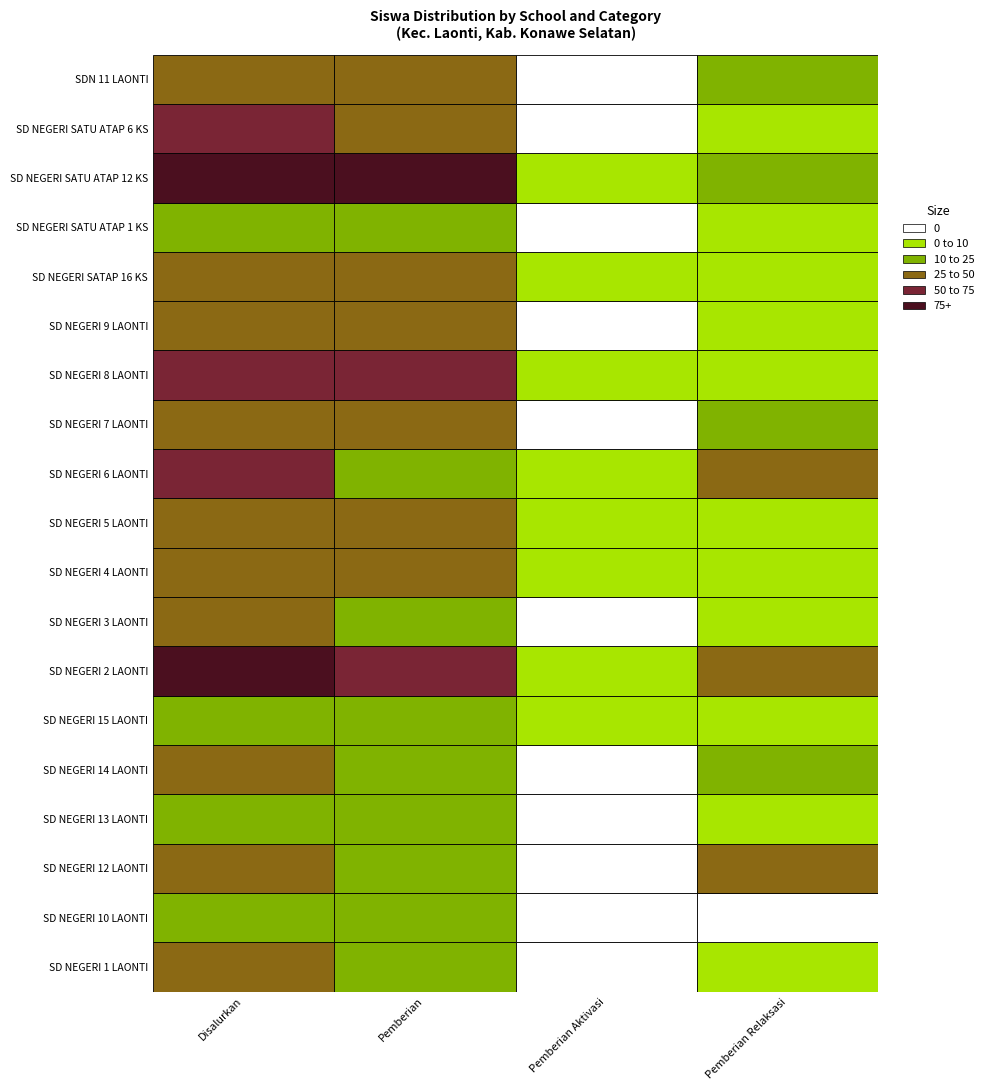

Which category has the highest value across all series?

Disalurkan